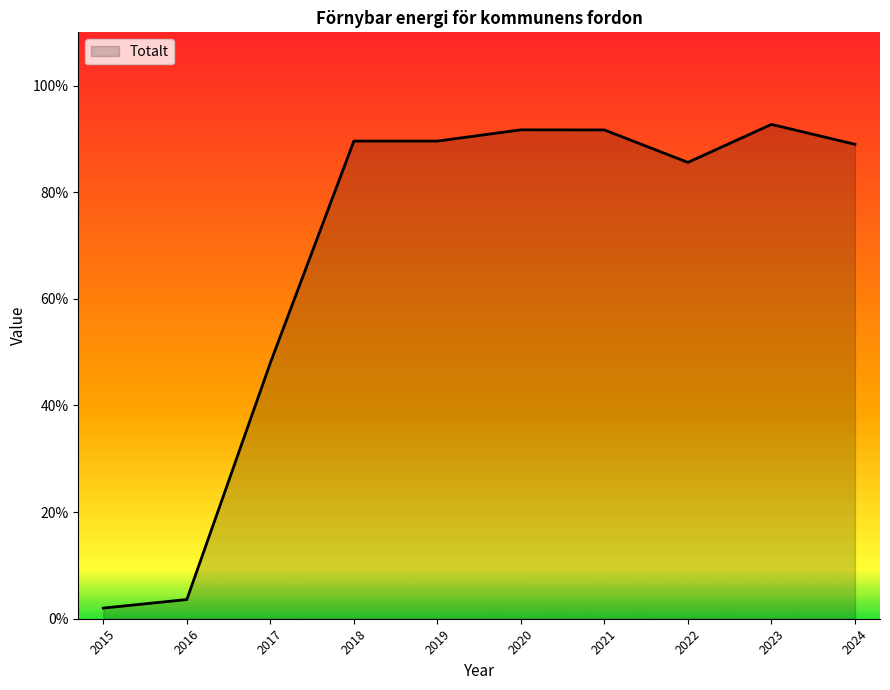

How many lines are shown in the chart?

1